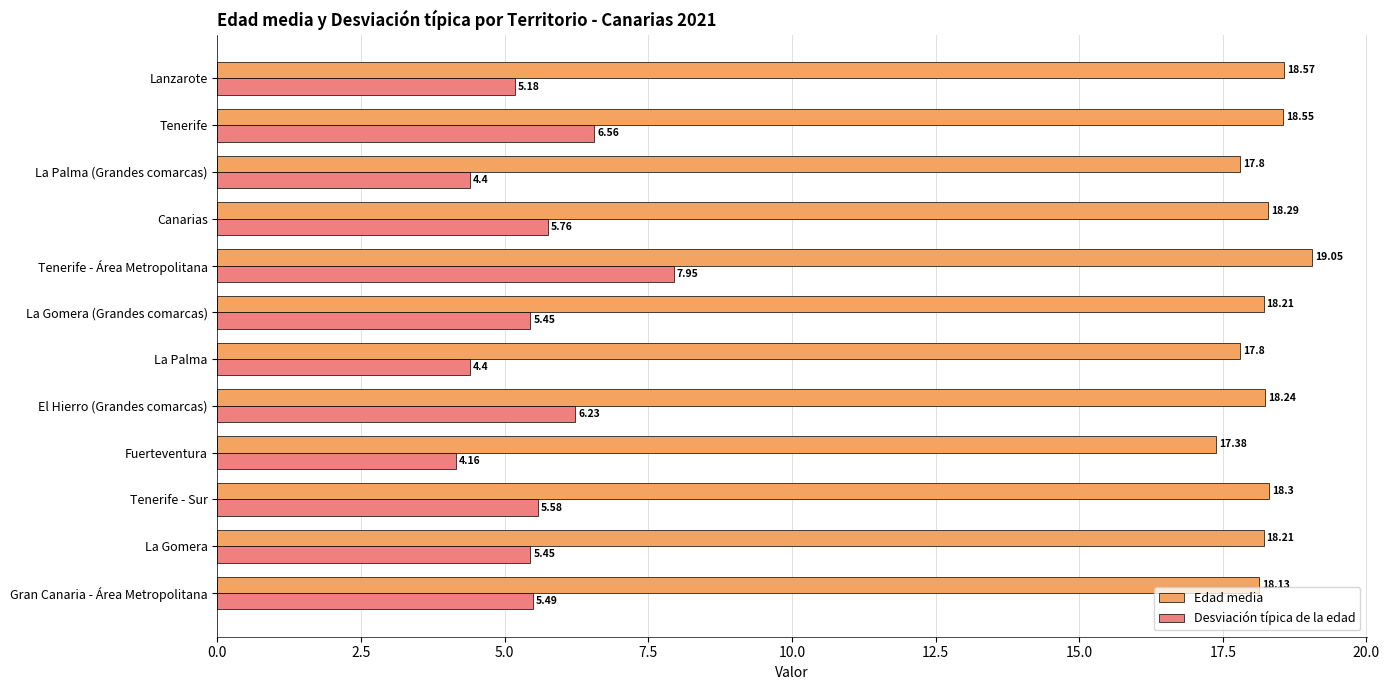

What is the sum of all Desviación típica de la edad values?

66.6